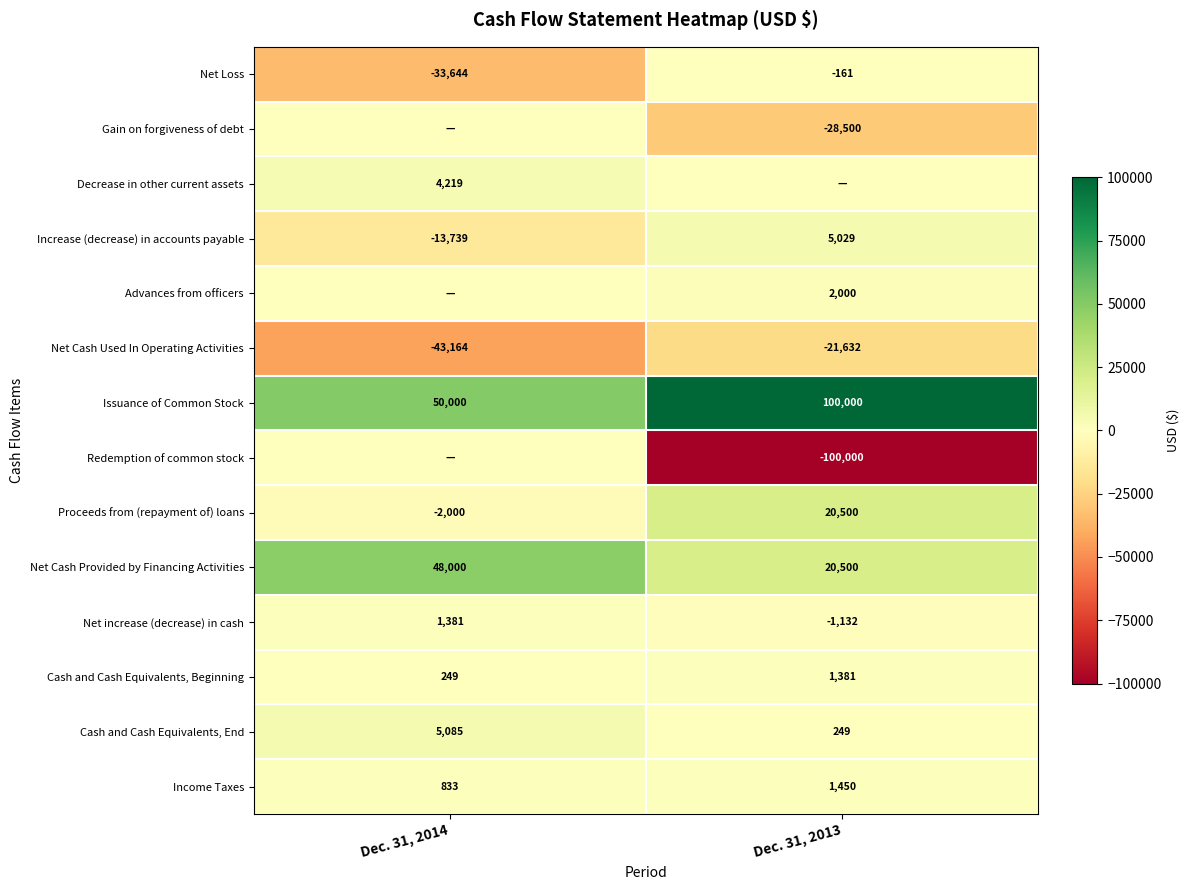

What is the smallest value displayed?

-100000